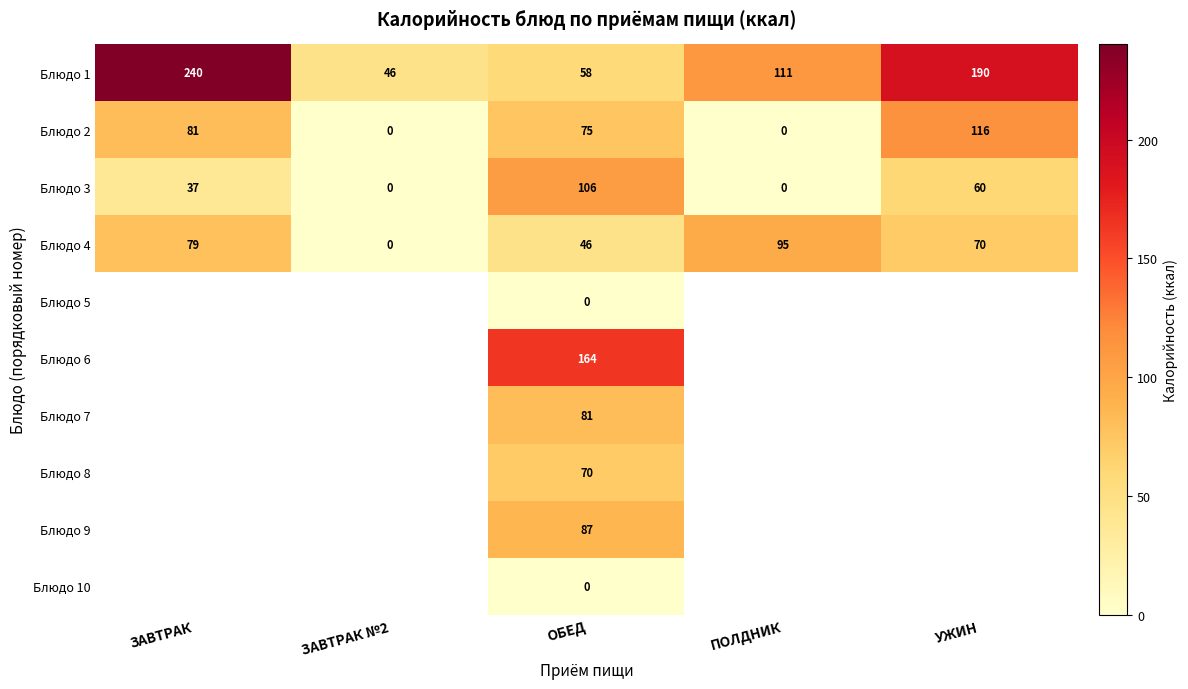

Where is Блюдо 3 nearest to the value 53?

УЖИН